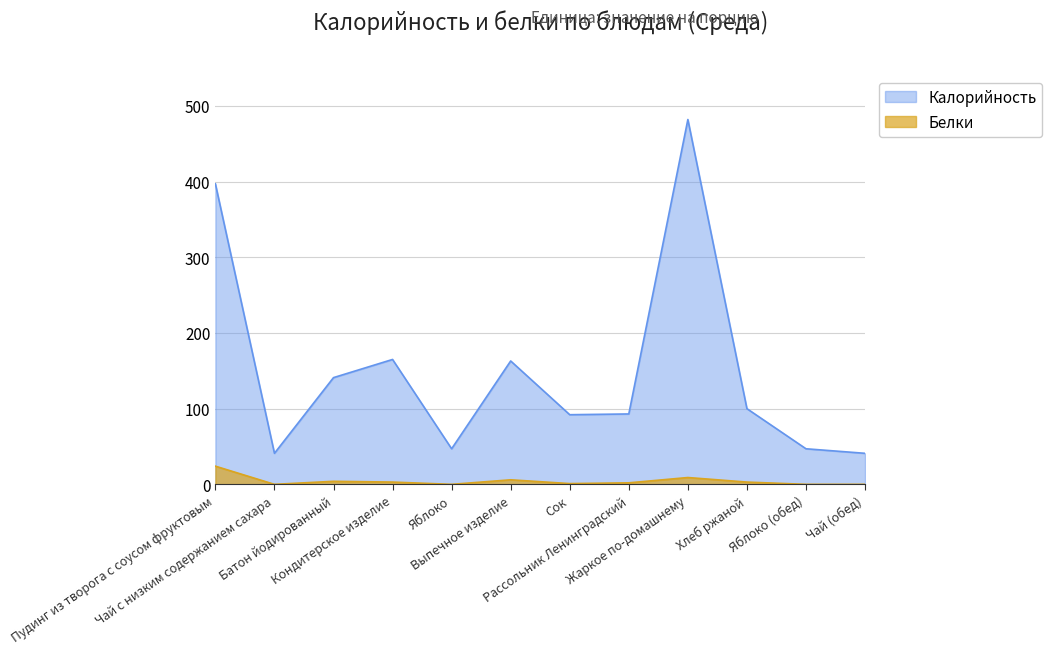

What is the total value across all series at Чай с низким содержанием сахара?

41